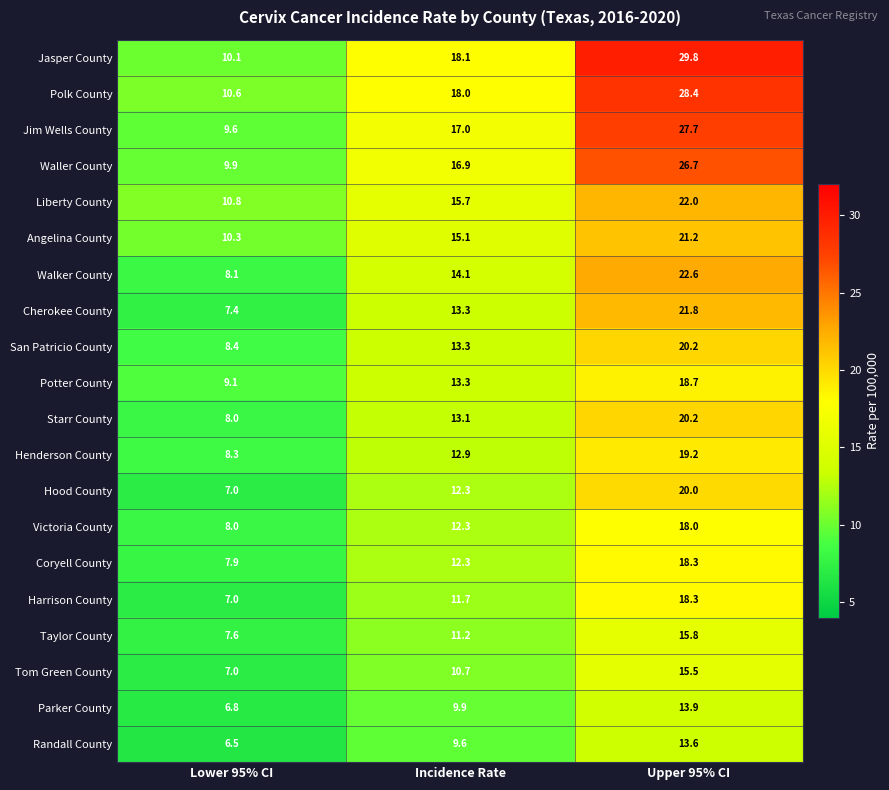

What is the spread (max minus min) of values at Incidence Rate?

8.5